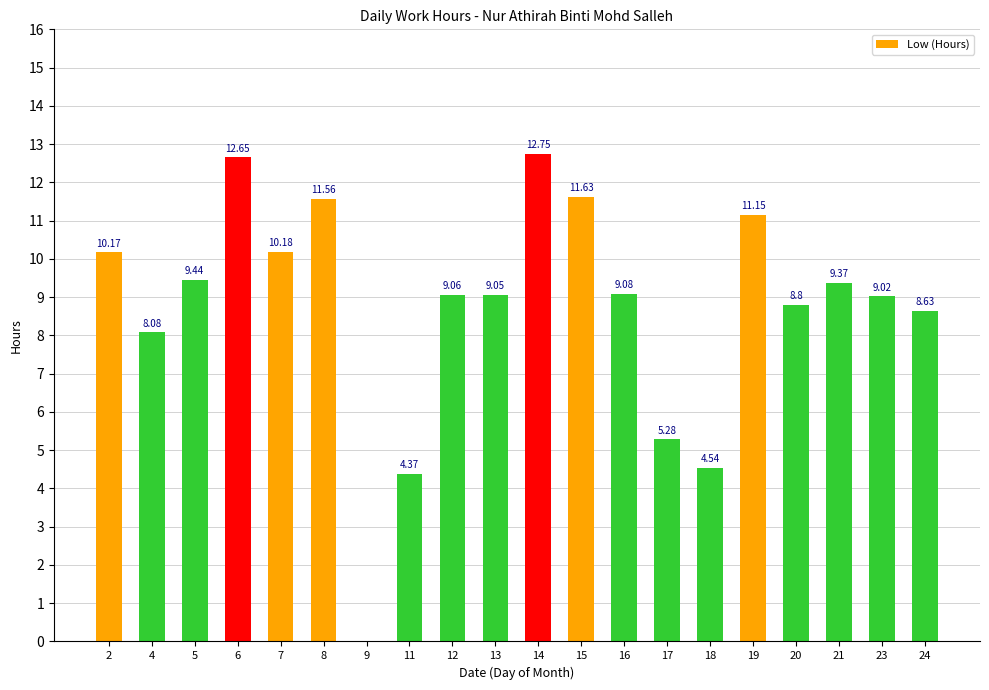

What is the sum of the values at 16 and 17?

14.4